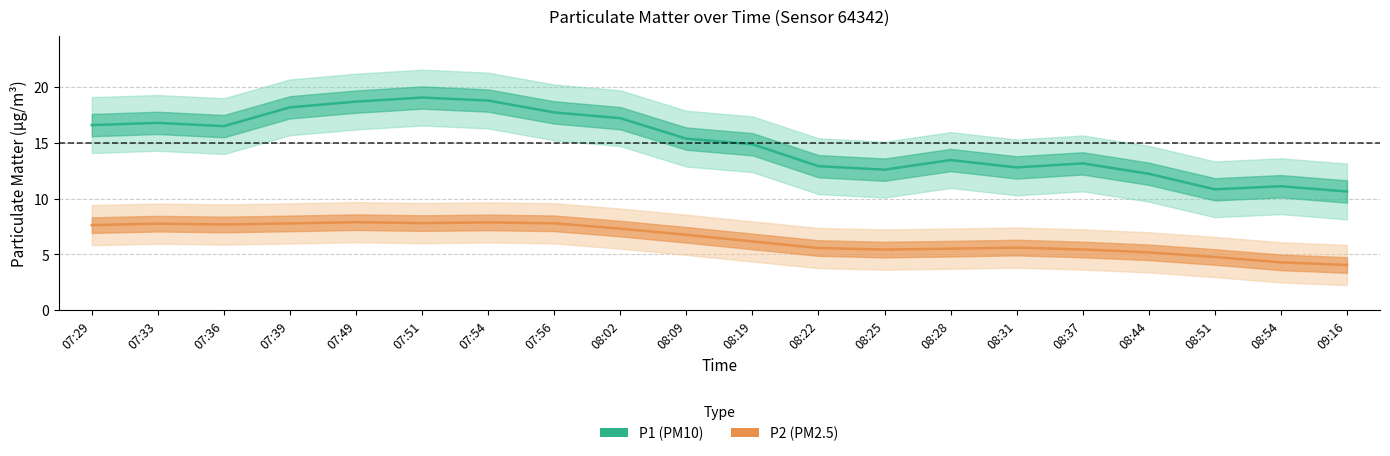

How many series are shown in this chart?

2